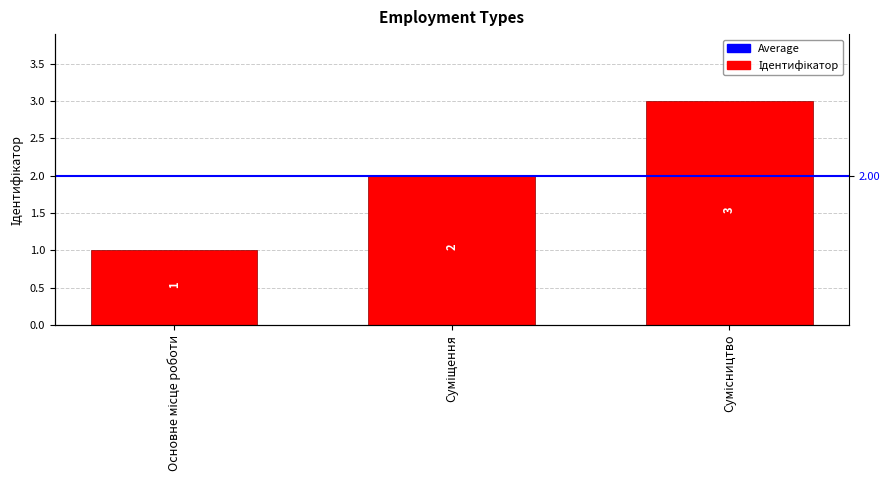

True or false: the data shows 2 at Суміщення.

True